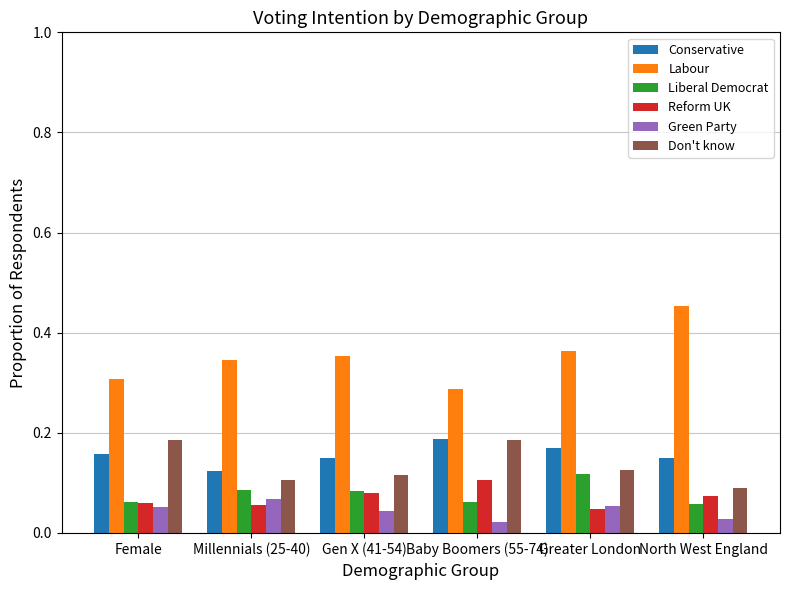

What is the total value across all series at North West England?

0.9